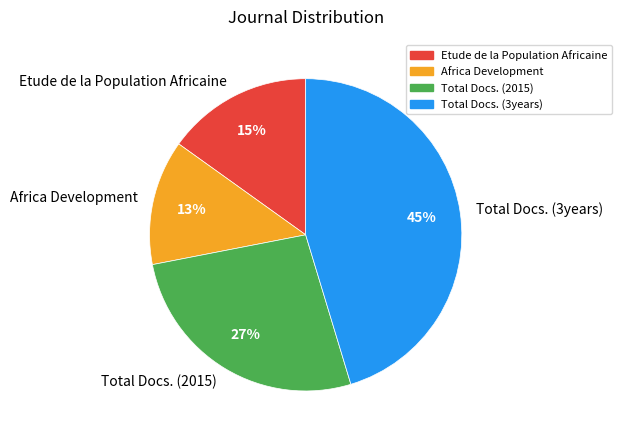

Does any single category account for the majority?

No